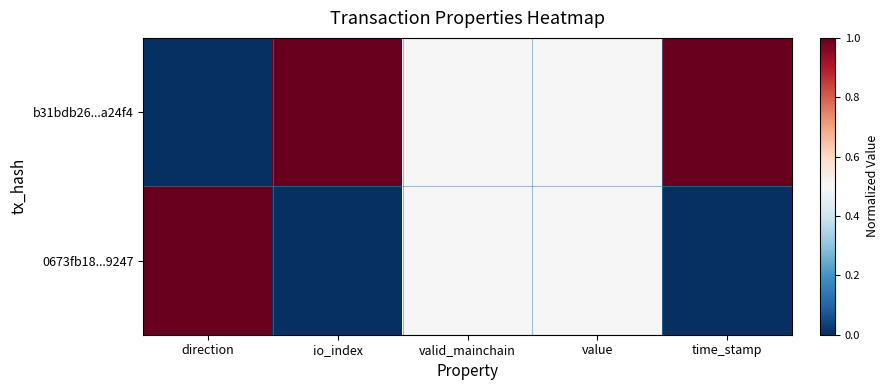

Which label corresponds to the largest value in the chart?

io_index